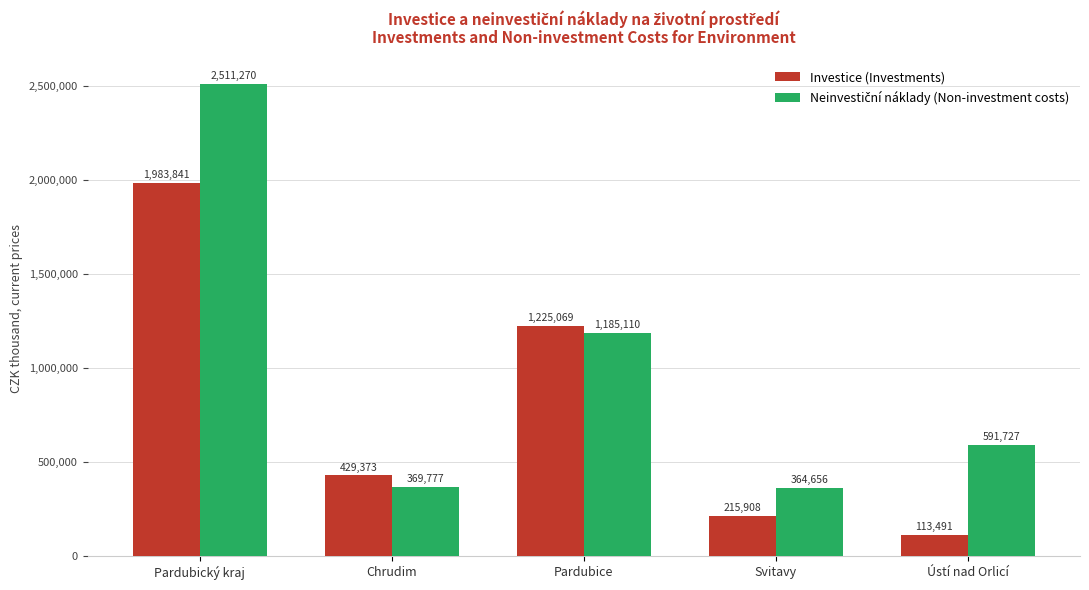

What is the total value across all series at Ústí nad Orlicí?

705218